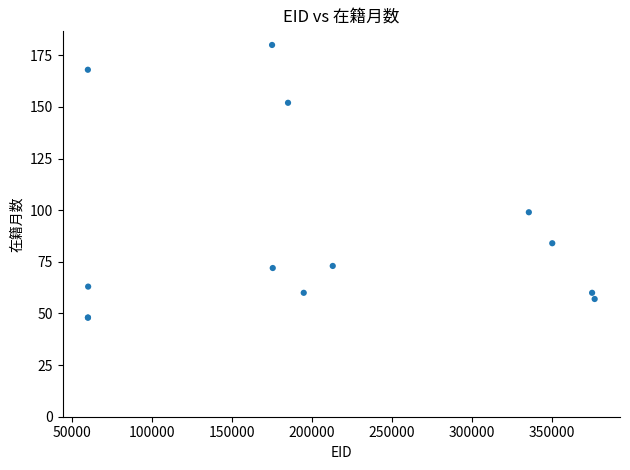

What Y value in the scatter plot is closest to 114?

99